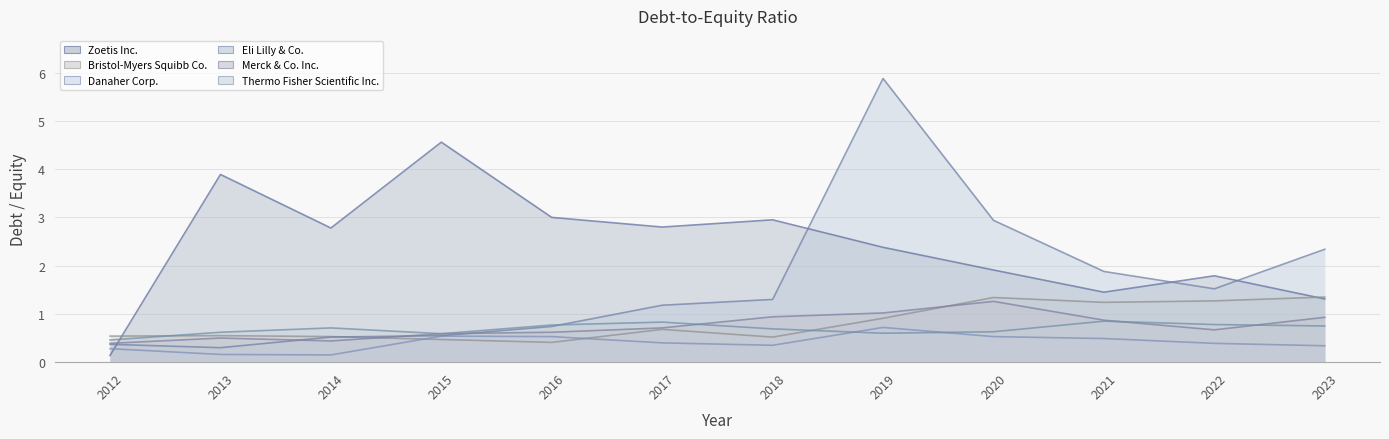

Reading left to right, transcribe all the data shown in this chart.

Zoetis Inc.: 2012=0.1	2013=3.9	2014=2.8	2015=4.6	2016=3.0	2017=2.8	2018=3.0	2019=2.4	2020=1.9	2021=1.4	2022=1.8	2023=1.3
Bristol-Myers Squibb Co.: 2012=0.5	2013=0.6	2014=0.5	2015=0.5	2016=0.4	2017=0.7	2018=0.5	2019=0.9	2020=1.3	2021=1.2	2022=1.3	2023=1.4
Danaher Corp.: 2012=0.3	2013=0.2	2014=0.1	2015=0.5	2016=0.5	2017=0.4	2018=0.3	2019=0.7	2020=0.5	2021=0.5	2022=0.4	2023=0.3
Eli Lilly & Co.: 2012=0.4	2013=0.3	2014=0.5	2015=0.6	2016=0.7	2017=1.2	2018=1.3	2019=5.9	2020=2.9	2021=1.9	2022=1.5	2023=2.3
Merck & Co. Inc.: 2012=0.4	2013=0.5	2014=0.4	2015=0.6	2016=0.6	2017=0.7	2018=0.9	2019=1.0	2020=1.3	2021=0.9	2022=0.7	2023=0.9
Thermo Fisher Scientific Inc.: 2012=0.5	2013=0.6	2014=0.7	2015=0.6	2016=0.8	2017=0.8	2018=0.7	2019=0.6	2020=0.6	2021=0.8	2022=0.8	2023=0.8